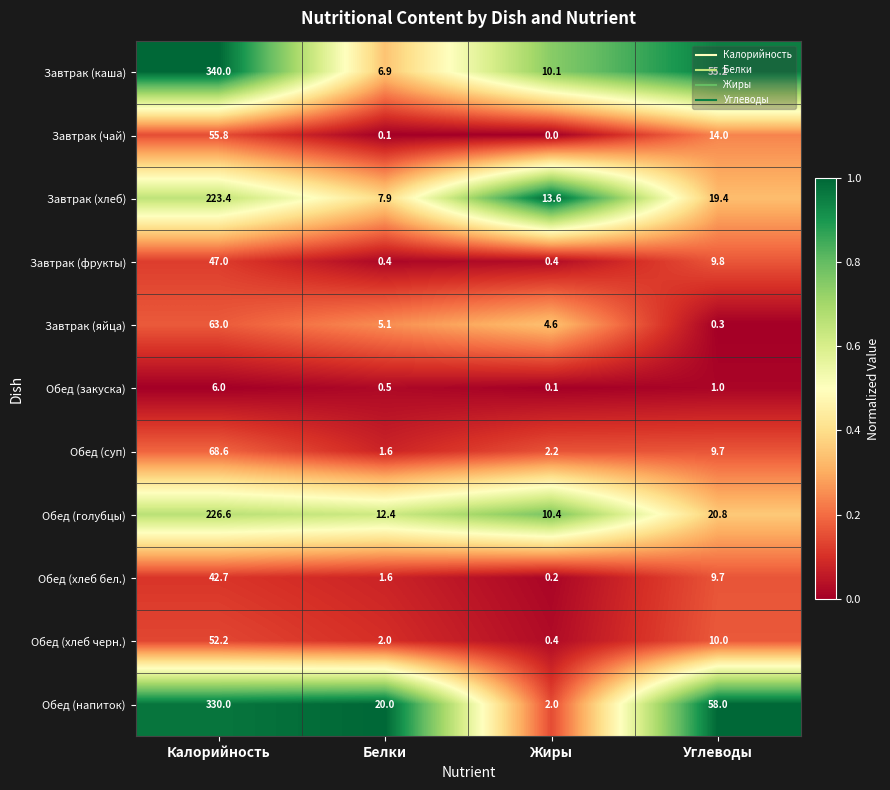

List the labels in order of Обед (закуска) value, smallest first.

Жиры, Белки, Углеводы, Калорийность